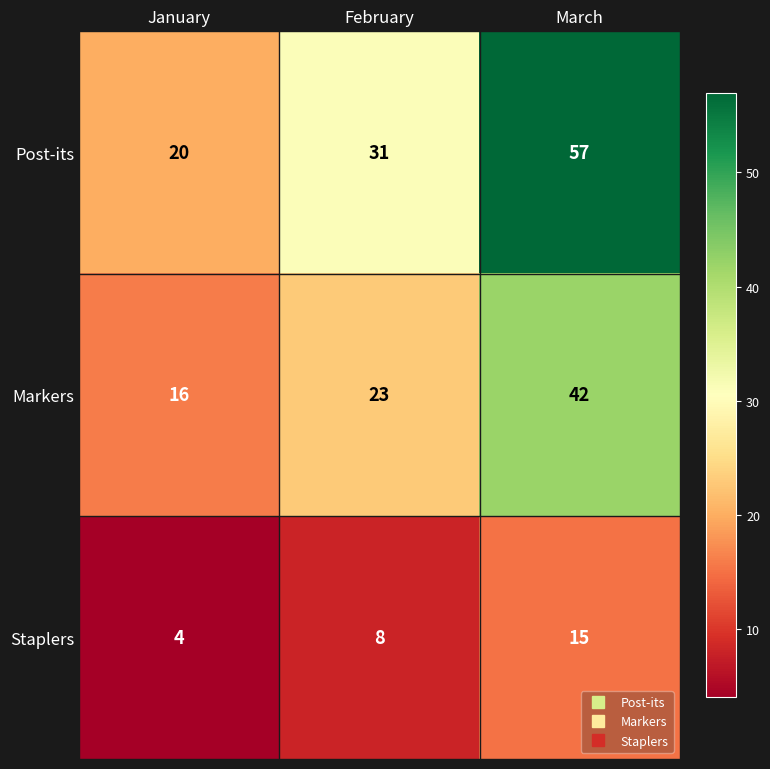

The Post-its series shows 13 at February. True or false?

False